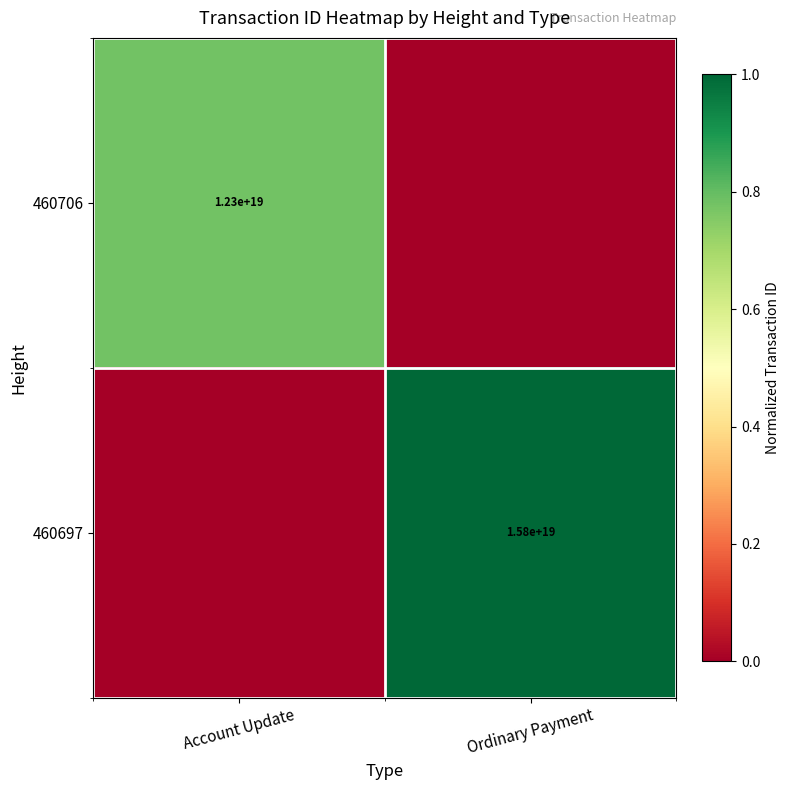

The 460697 series shows 5400195285381537792 at Ordinary Payment. True or false?

False